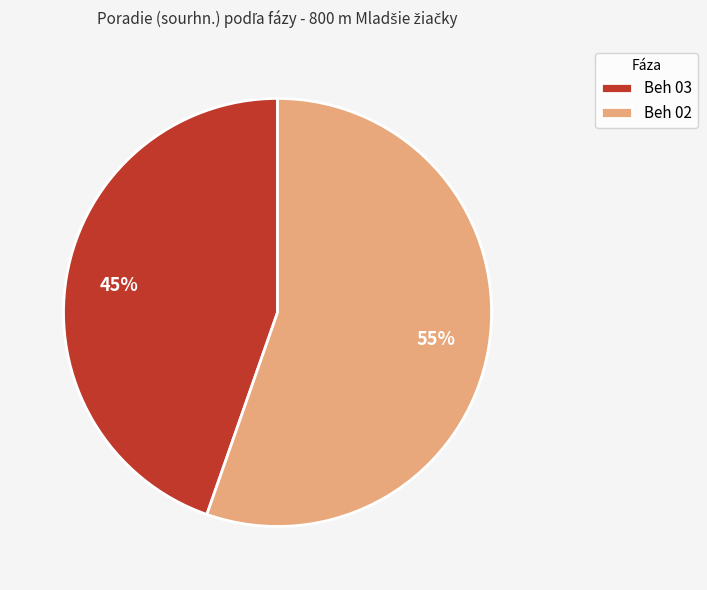

To the nearest percent, what percentage of the pie is Beh 03?

45%